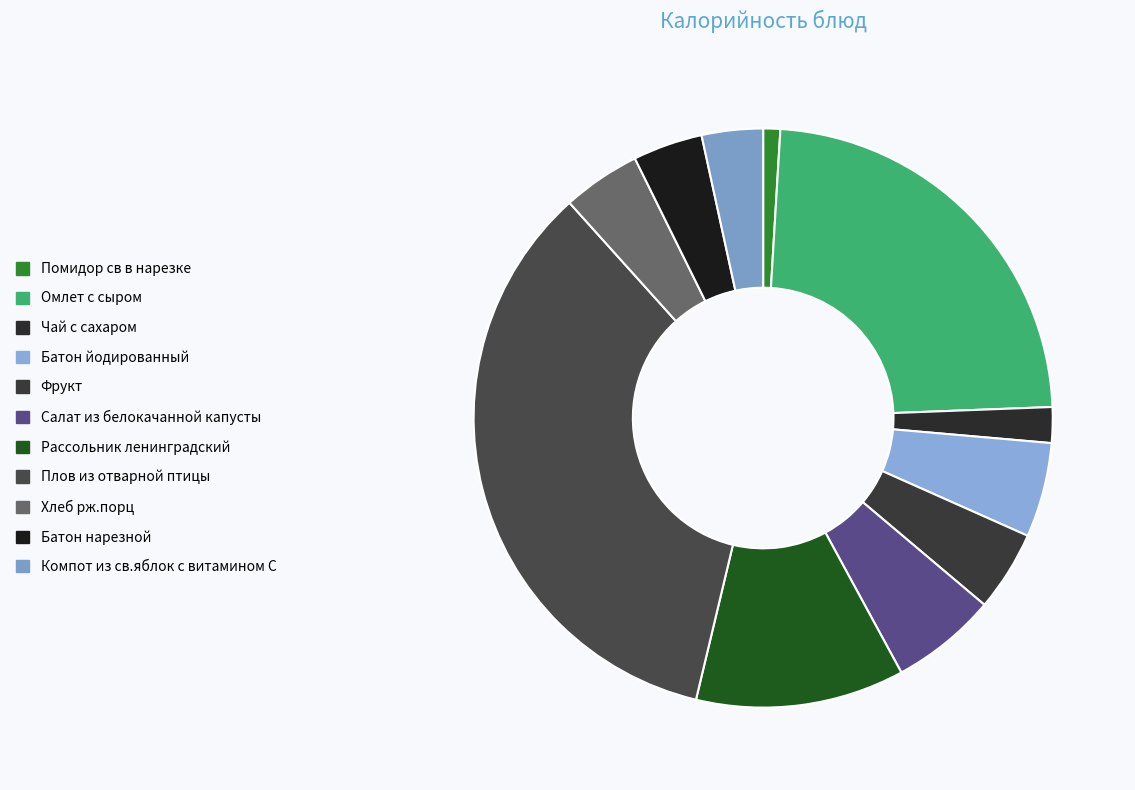

Which slice is the largest?

Плов из отварной птицы